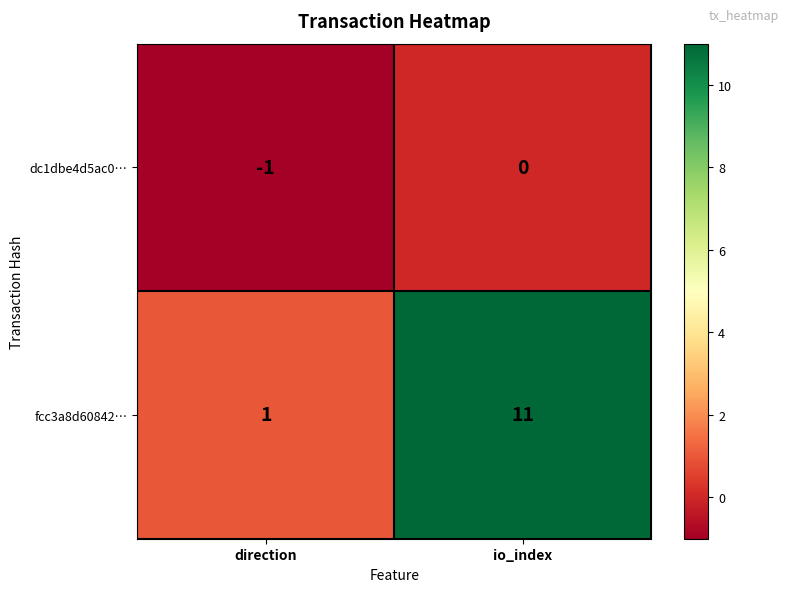

Which series has the largest range (max minus min)?

fcc3a8d60842…